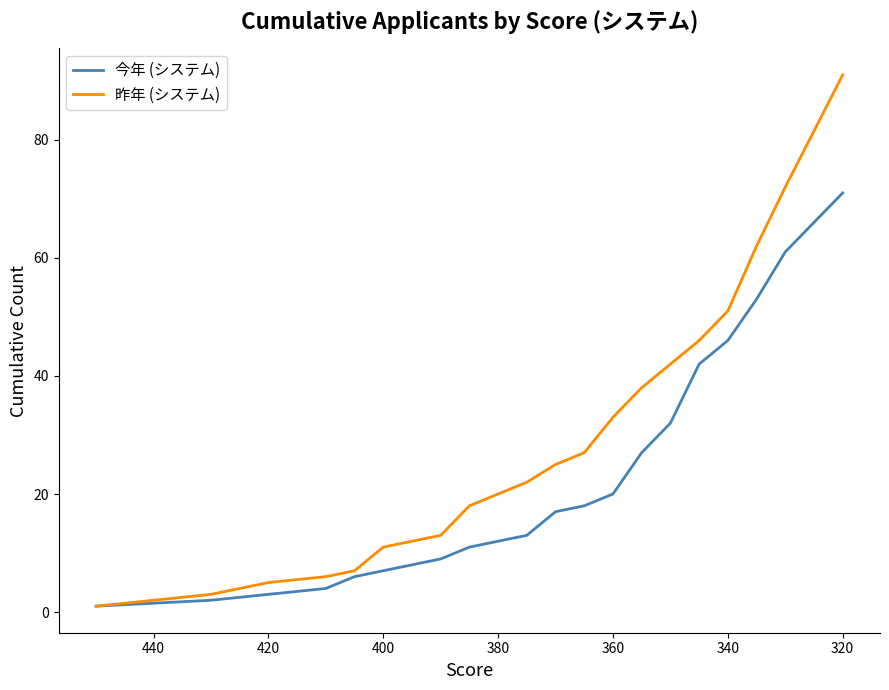

At how many categories does at least one series exceed 10?

15